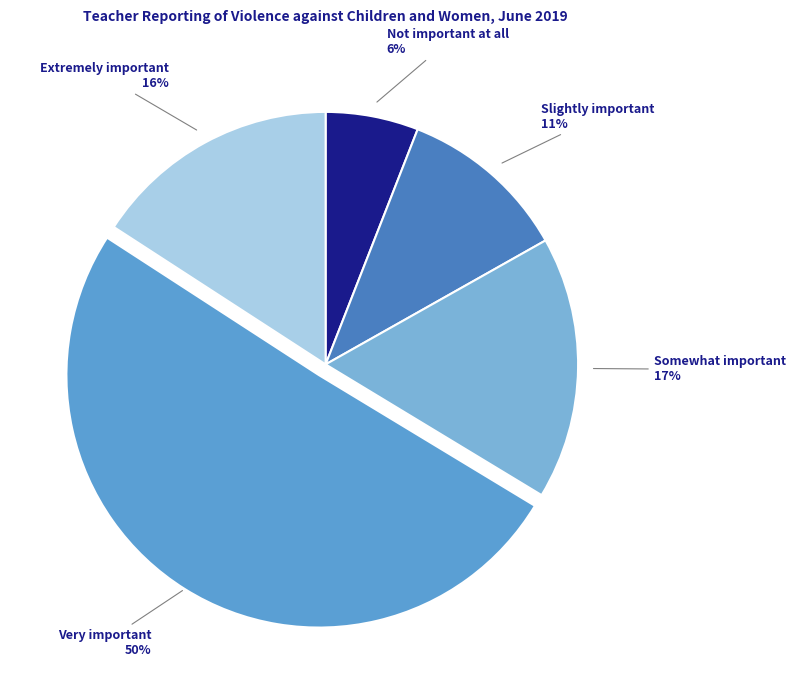

Is the sum of Not important at all and Somewhat important greater than half?

No